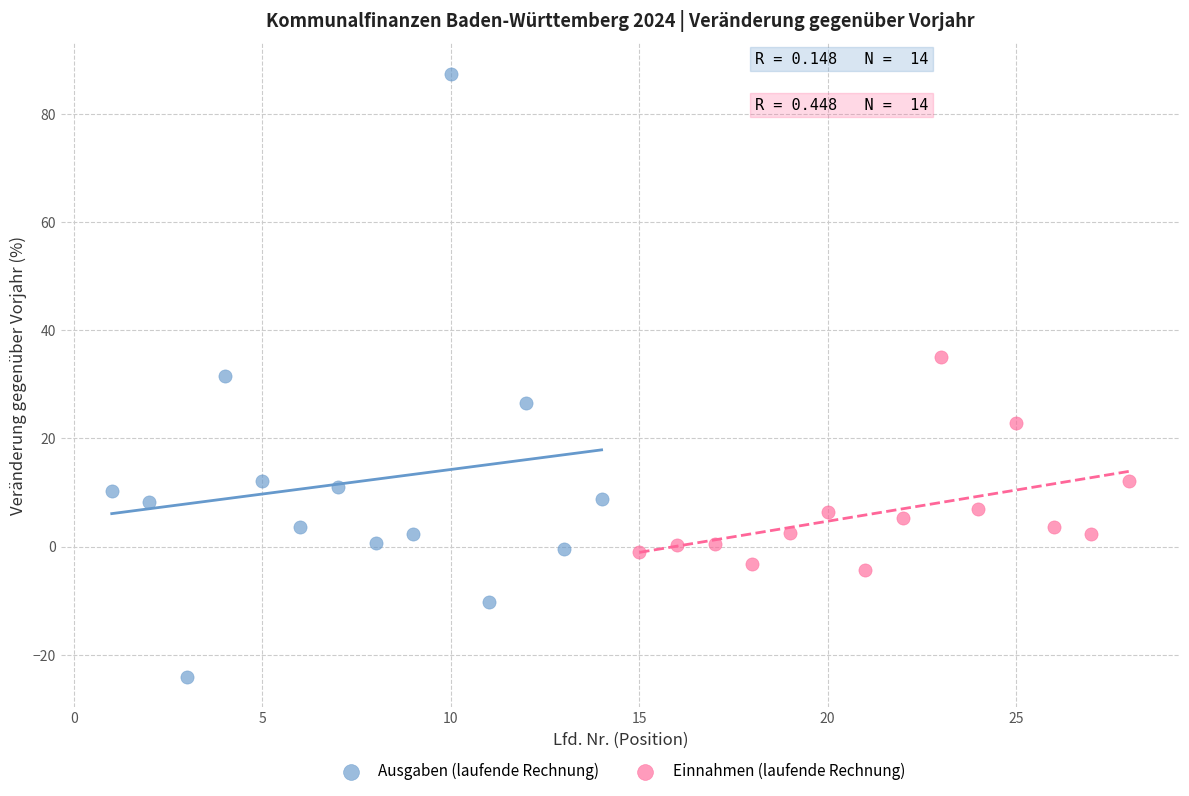

Which series reaches the minimum Y coordinate?

Ausgaben (laufende Rechnung)